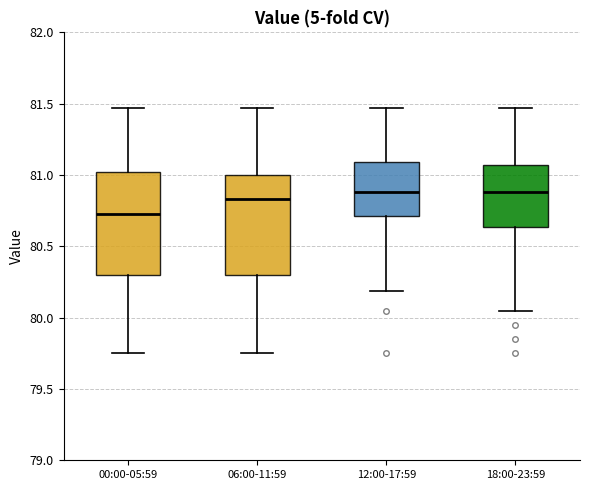

Which box has the lowest median line?

00:00-05:59